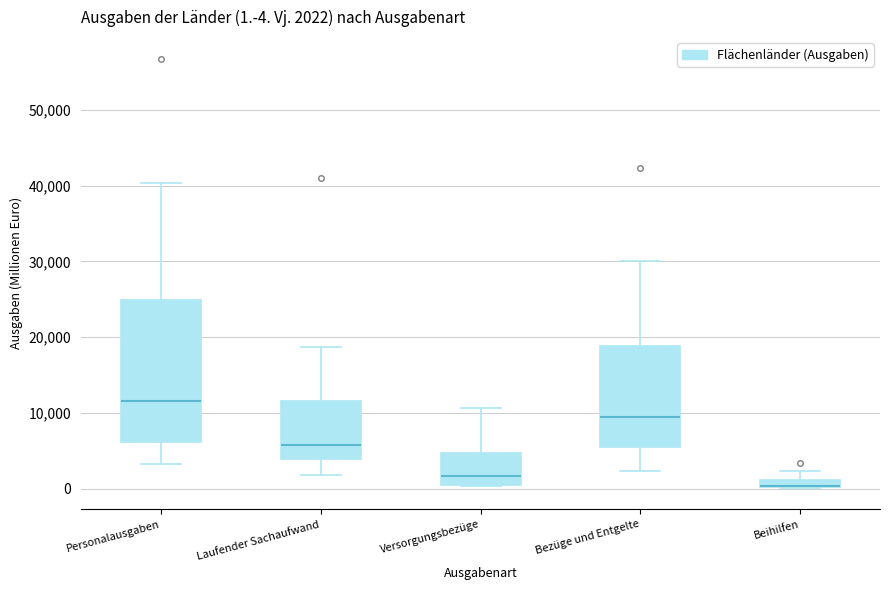

Which box is the tallest, from its lower edge to its upper edge?

Personalausgaben